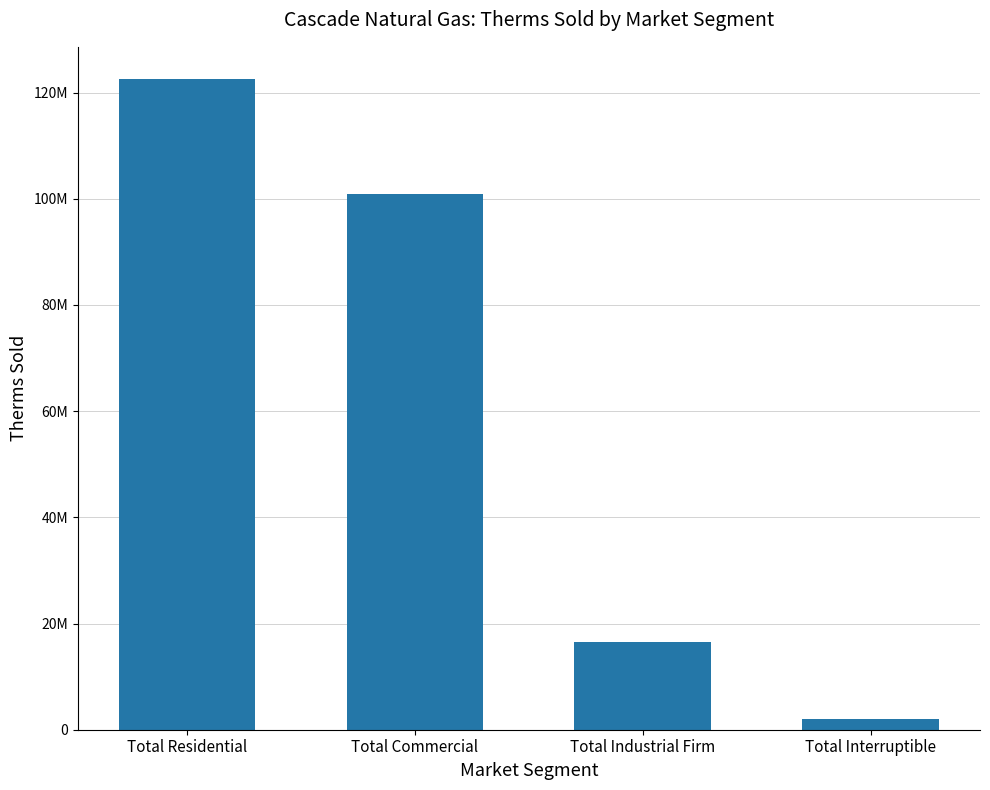

Is it true that the value at Total Commercial is 48485108?

False